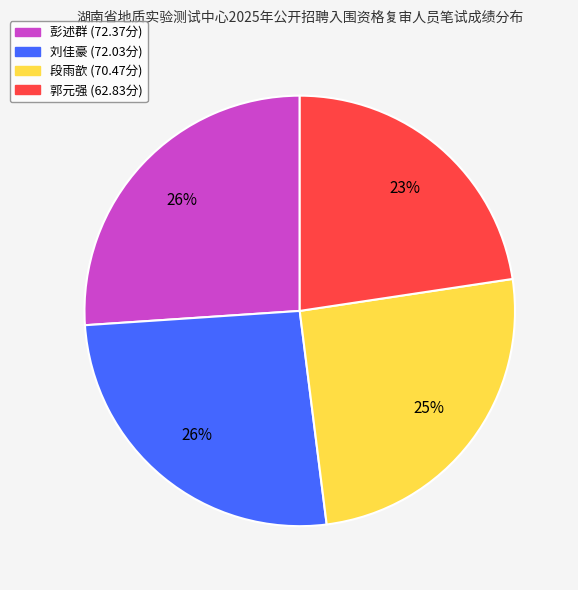

To the nearest percent, what percentage of the pie is 彭述群?

26%